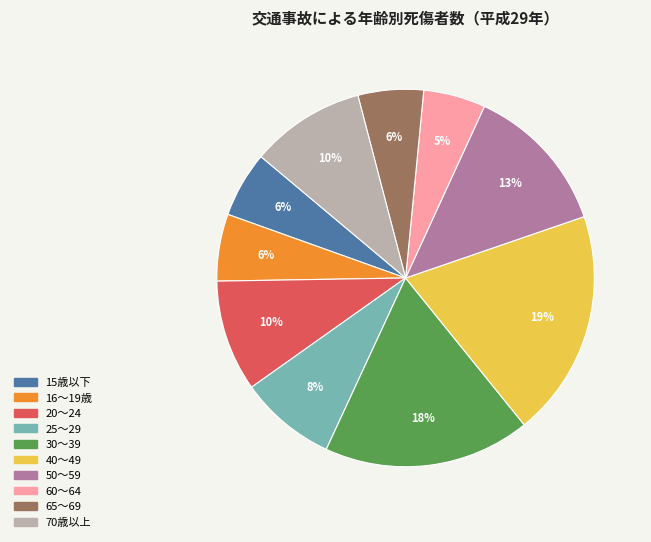

Combined, do 15歳以下 and 65～69 account for over 50%?

No